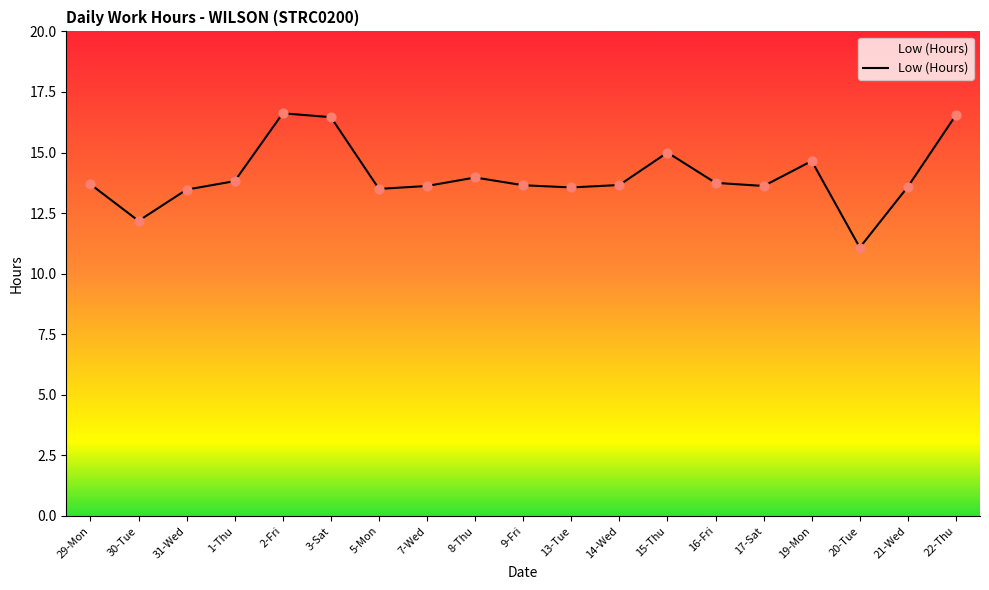

Approximately how many times larger is the value at 21-Wed compared to 30-Tue?

1.1